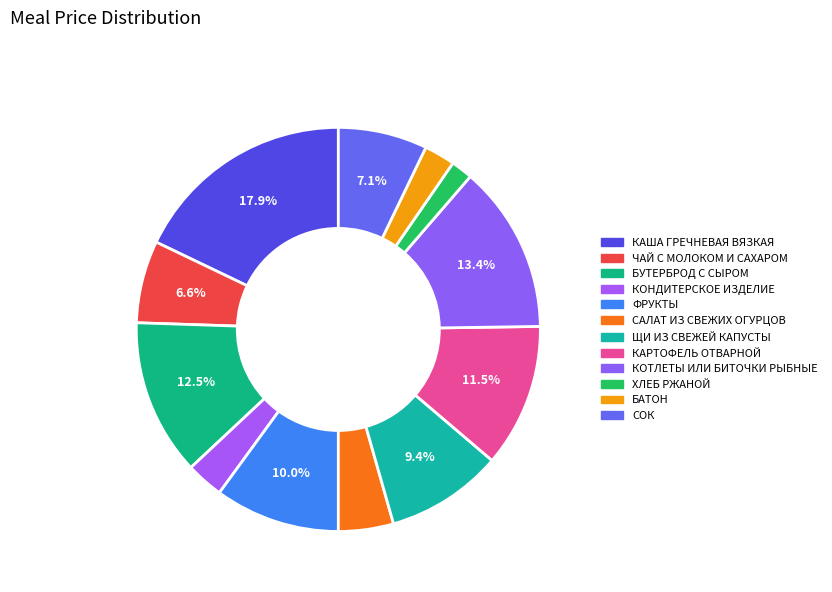

To the nearest percent, what percentage of the pie is КОНДИТЕРСКОЕ ИЗДЕЛИЕ?

3%